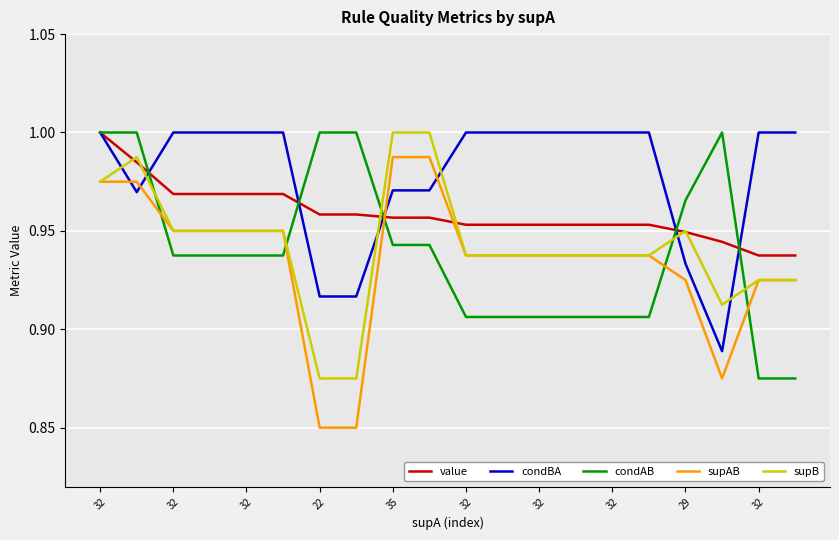

Which series ends up on top after the final intersection of supAB and condAB?

supAB